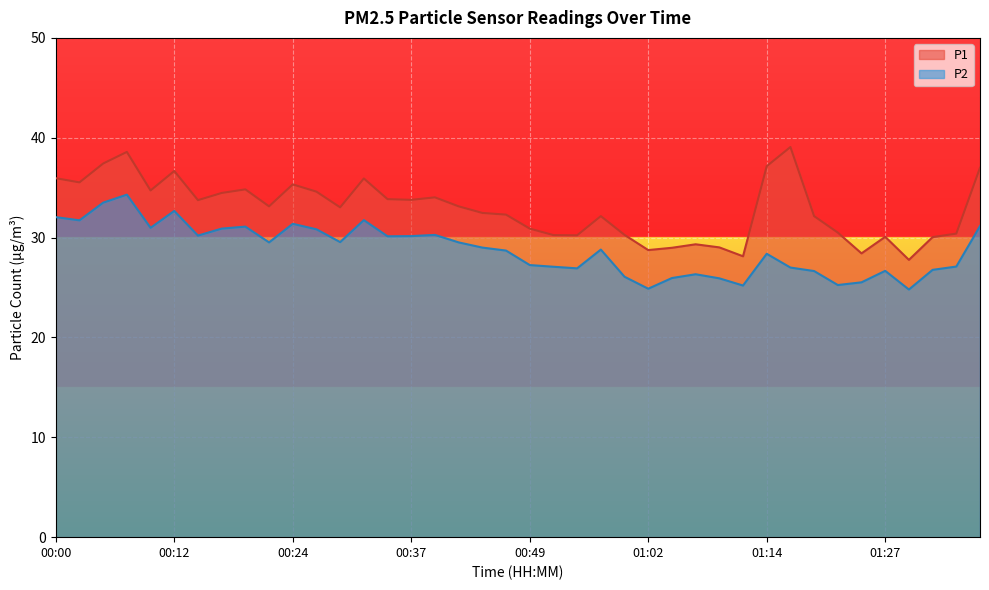

Which series has the largest range (max minus min)?

P1